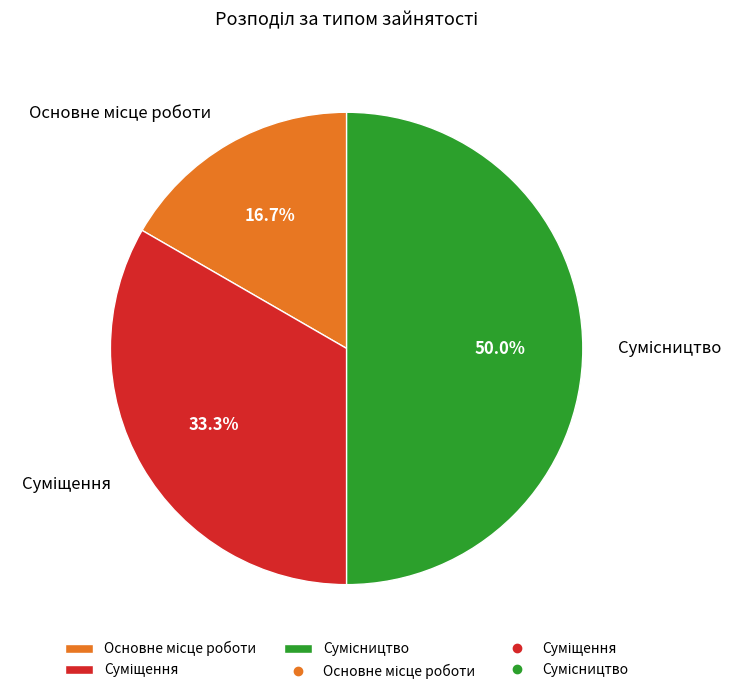

What percentage is the Сумісництво slice, to the nearest percent?

50%